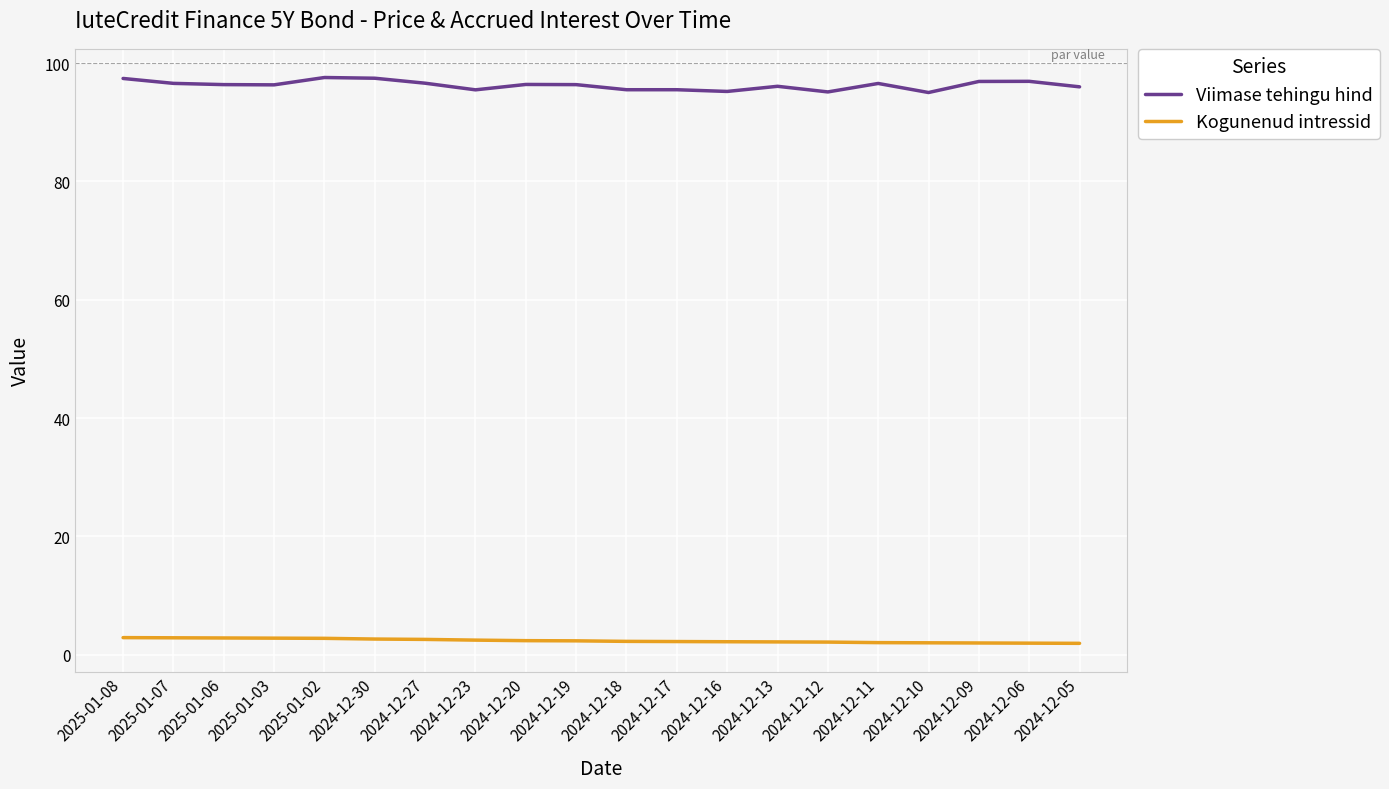

List the series in order of their overall mean, highest first.

Viimase tehingu hind, Kogunenud intressid